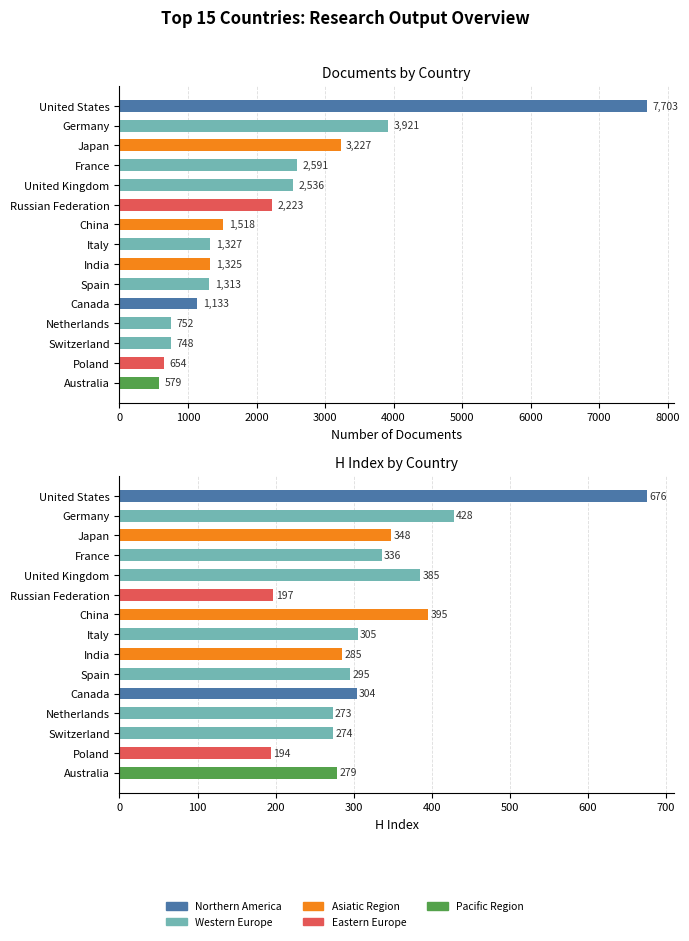

Are the bars horizontal?

Yes